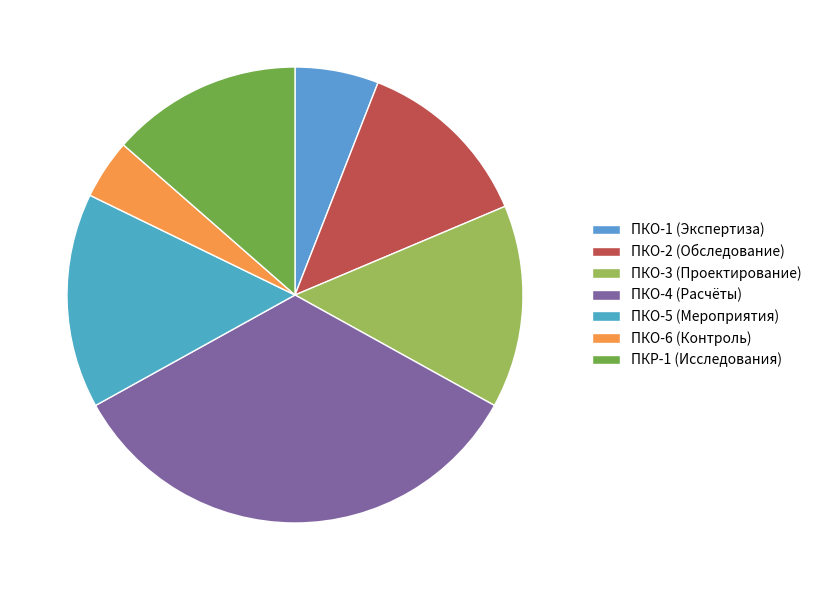

Count the number of slices in the pie.

7